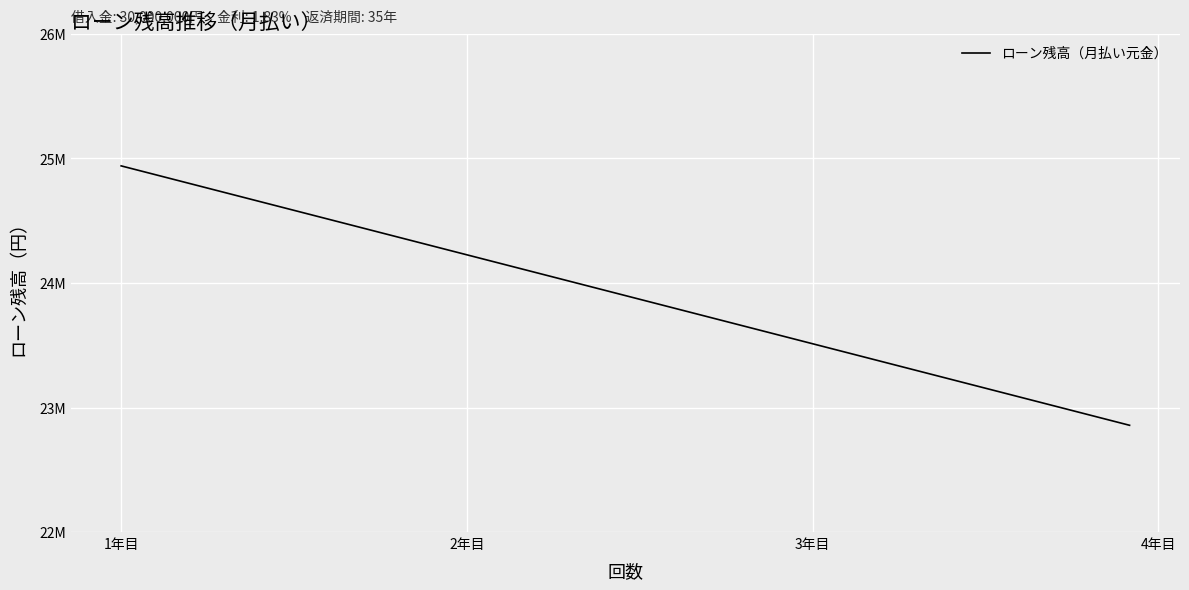

Does the chart display data point markers on the line(s)?

No